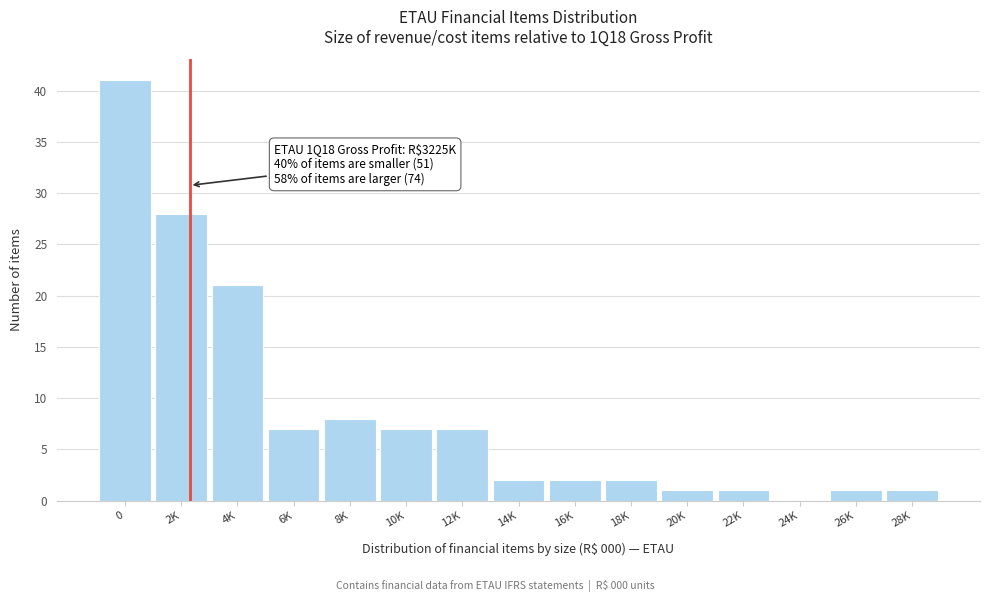

Reading left to right, what are all the values shown in this chart?

0=41	2K=28	4K=21	6K=7	8K=8	10K=7	12K=7	14K=2	16K=2	18K=2	20K=1	22K=1	24K=0	26K=1	28K=1